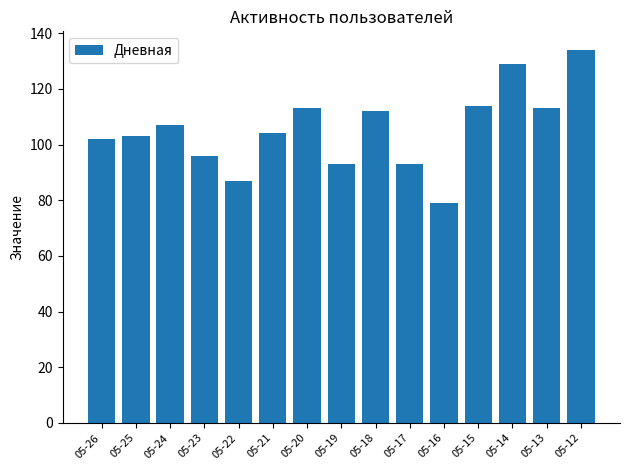

Reading right to left, transcribe all the data shown in this chart.

05-12=134	05-13=113	05-14=129	05-15=114	05-16=79	05-17=93	05-18=112	05-19=93	05-20=113	05-21=104	05-22=87	05-23=96	05-24=107	05-25=103	05-26=102